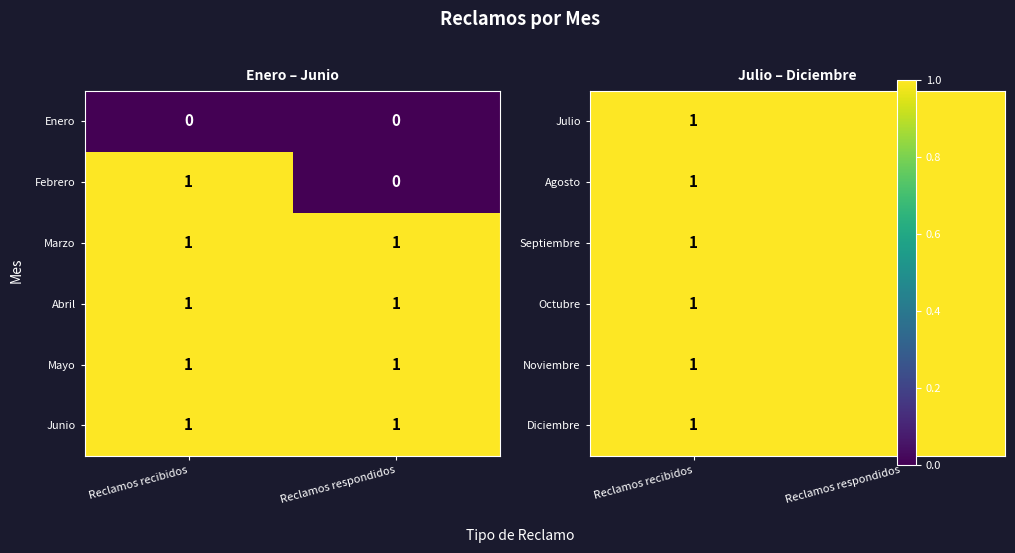

Rank the series at 1 from lowest to highest value.

Enero, Febrero, Marzo, Abril, Mayo, Junio, Julio, Agosto, Septiembre, Octubre, Noviembre, Diciembre